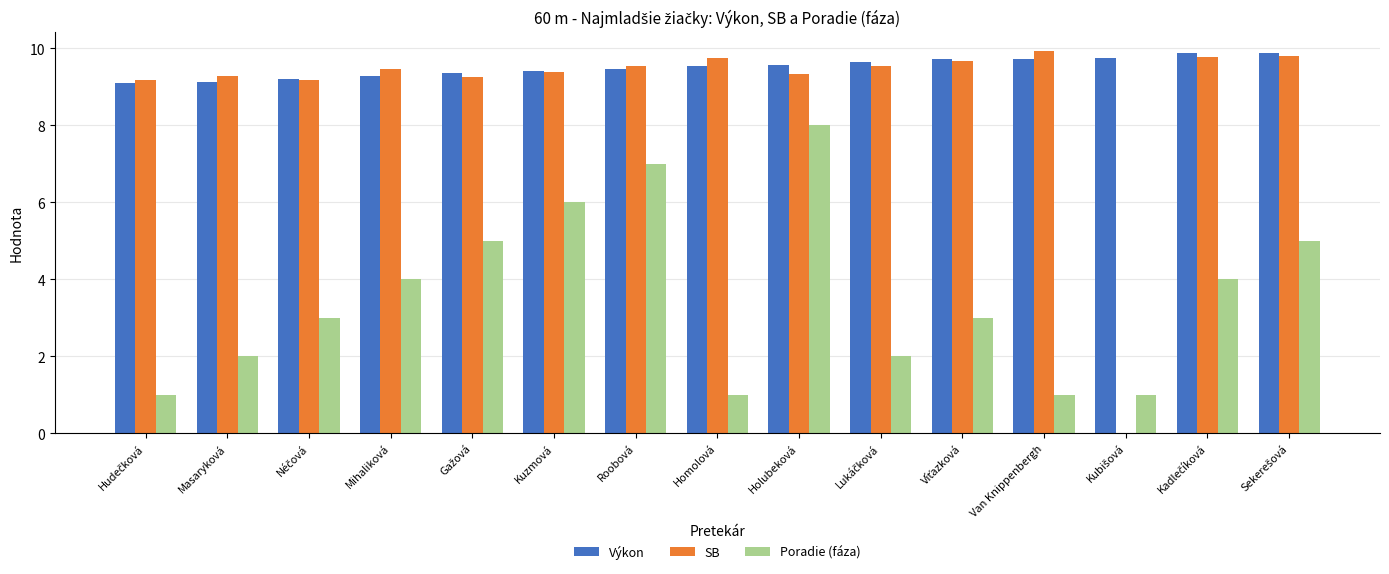

How many series are shown in this chart?

3